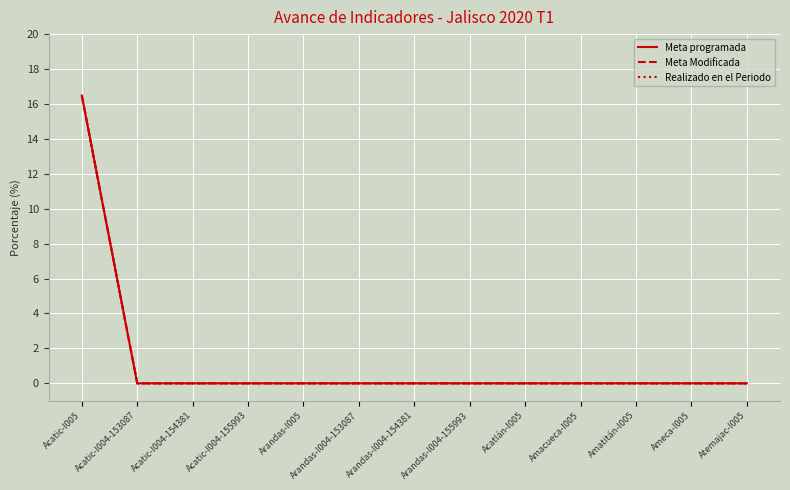

What position from the left is Acatlán-I005?

9